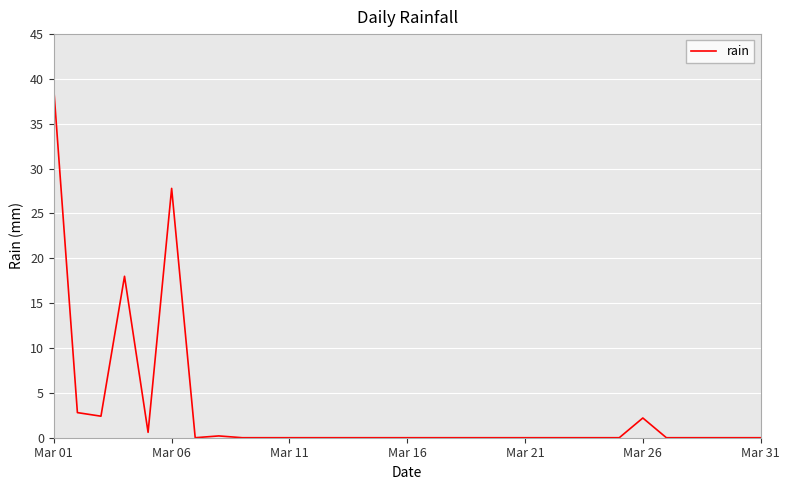

What is the greatest value displayed?

38.8